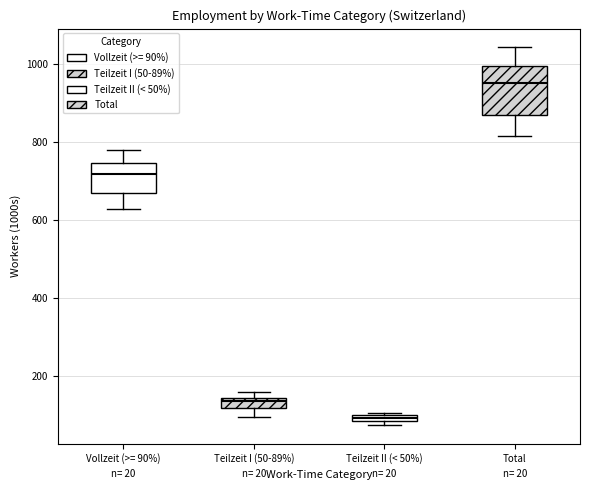

Where does the lower whisker of the box for Teilzeit I (50-89%) end on the y-axis? The values are not printed on the chart, so give them approximately, as read against the axis.

100